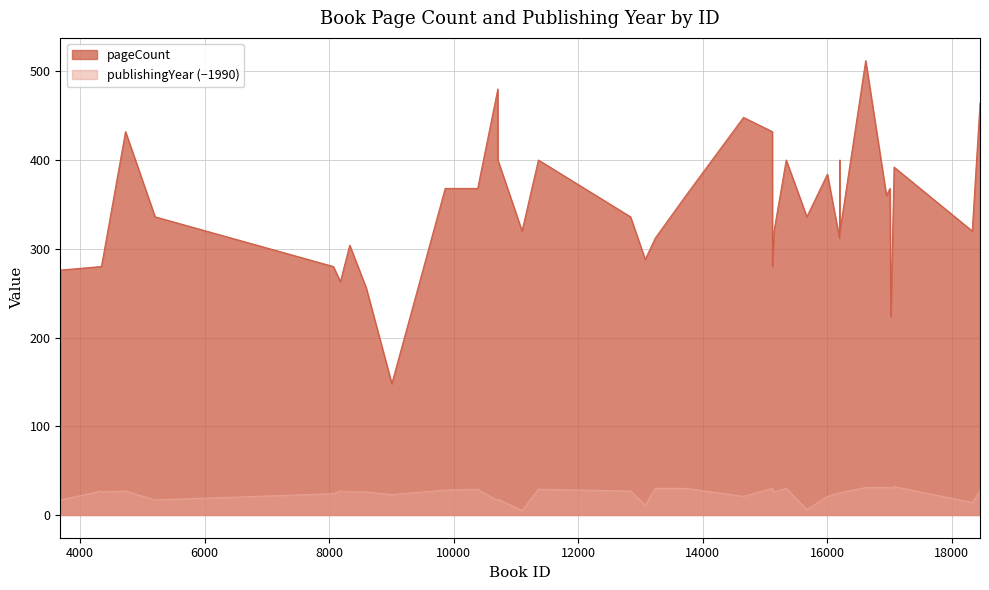

How many data points in pageCount are above 336?

17